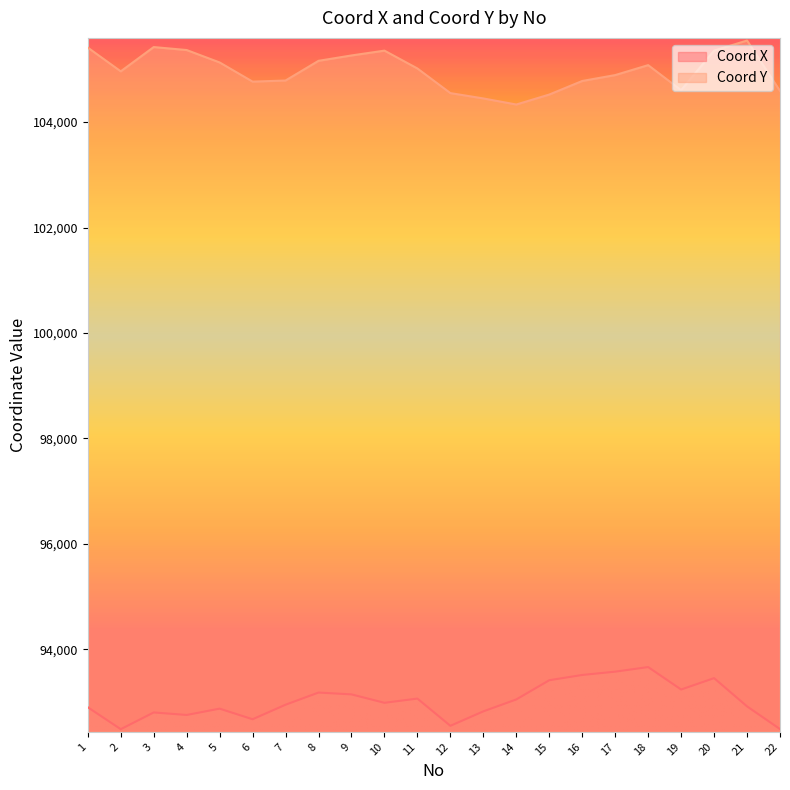

What is the value of the Coord Y point at the 10th from the left?

105355.9